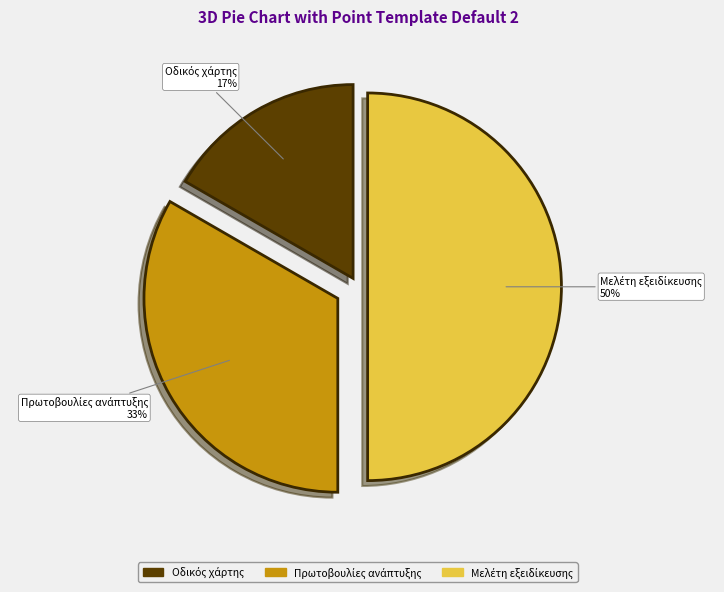

To the nearest percent, what is the difference between the largest and smallest slice percentages?

33%